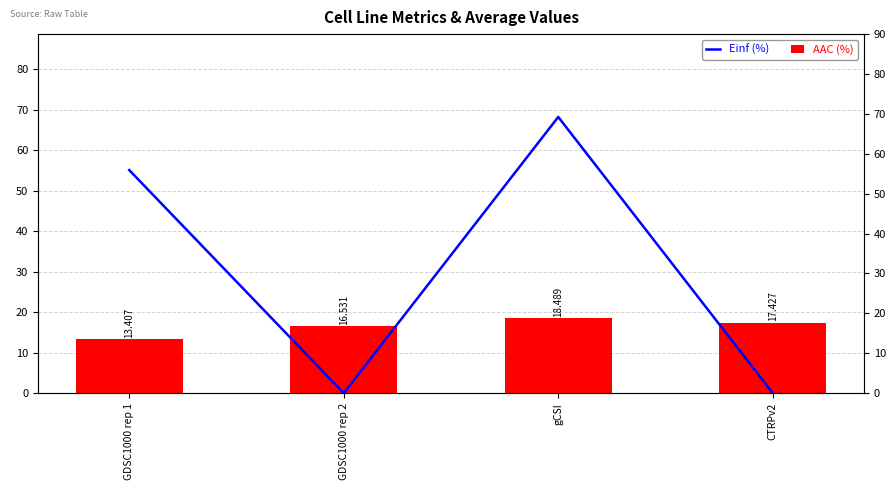

List the series in order of their overall mean, highest first.

Einf (%), AAC (%)